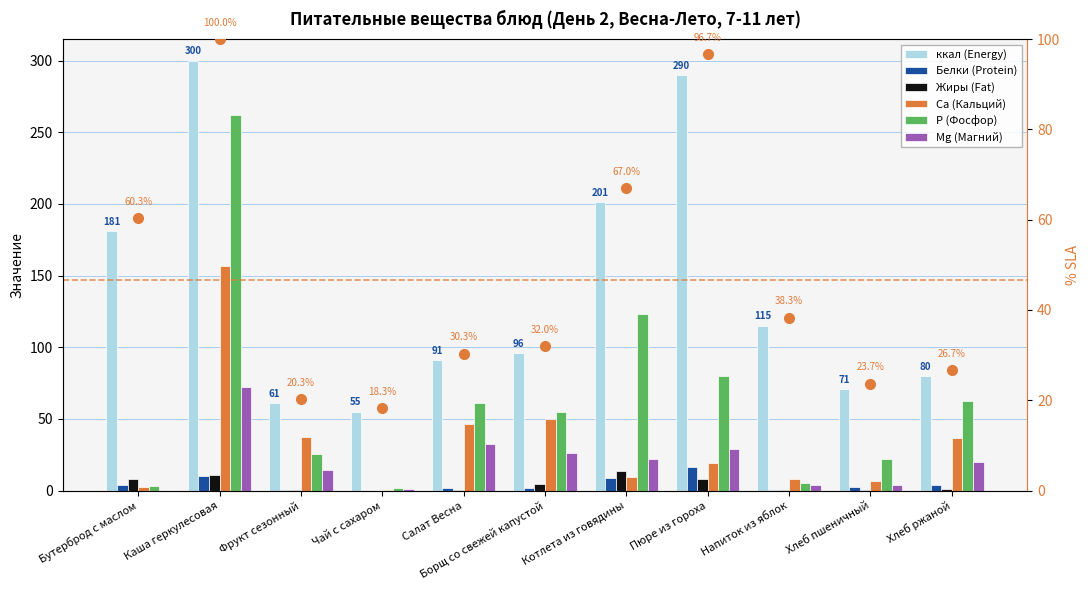

Between Борщ со свежей капустой and Пюре из гороха, which series saw the biggest shift?

ккал (Energy)